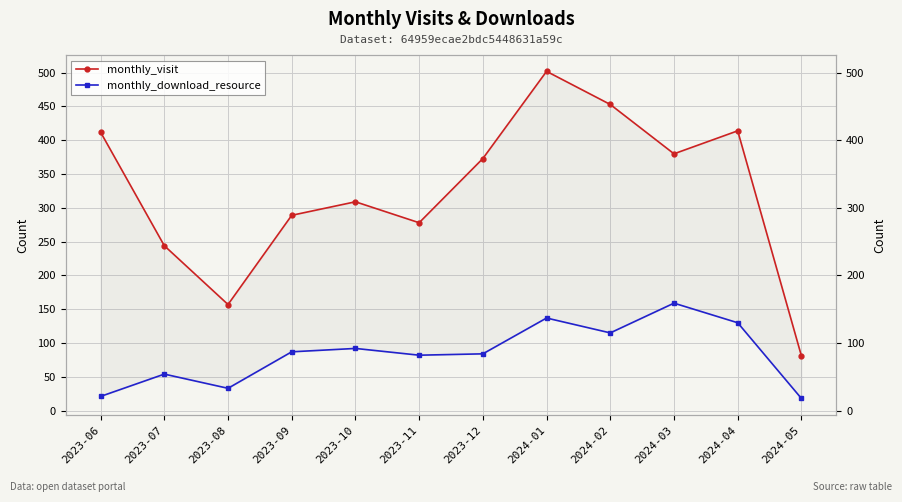

What is the difference between the maximum and minimum values in the monthly_visit series?

421